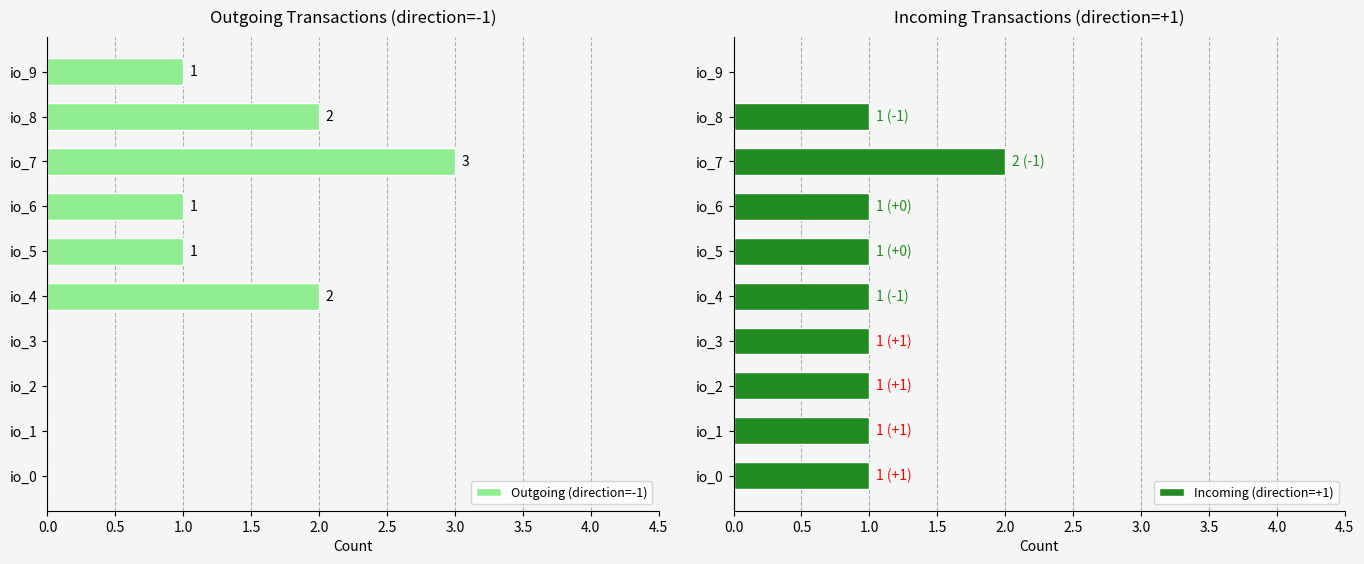

Is it true that Outgoing (direction=-1) equals -1 at io_1?

False